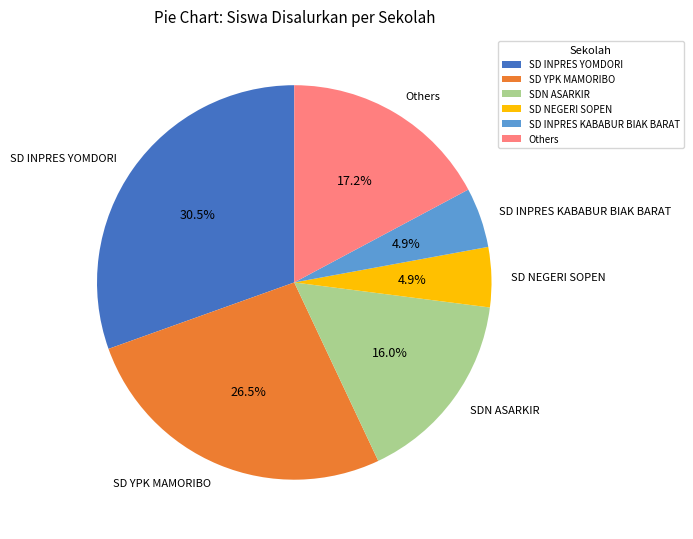

What percentage is the SD INPRES KABABUR BIAK BARAT slice, to the nearest percent?

5%